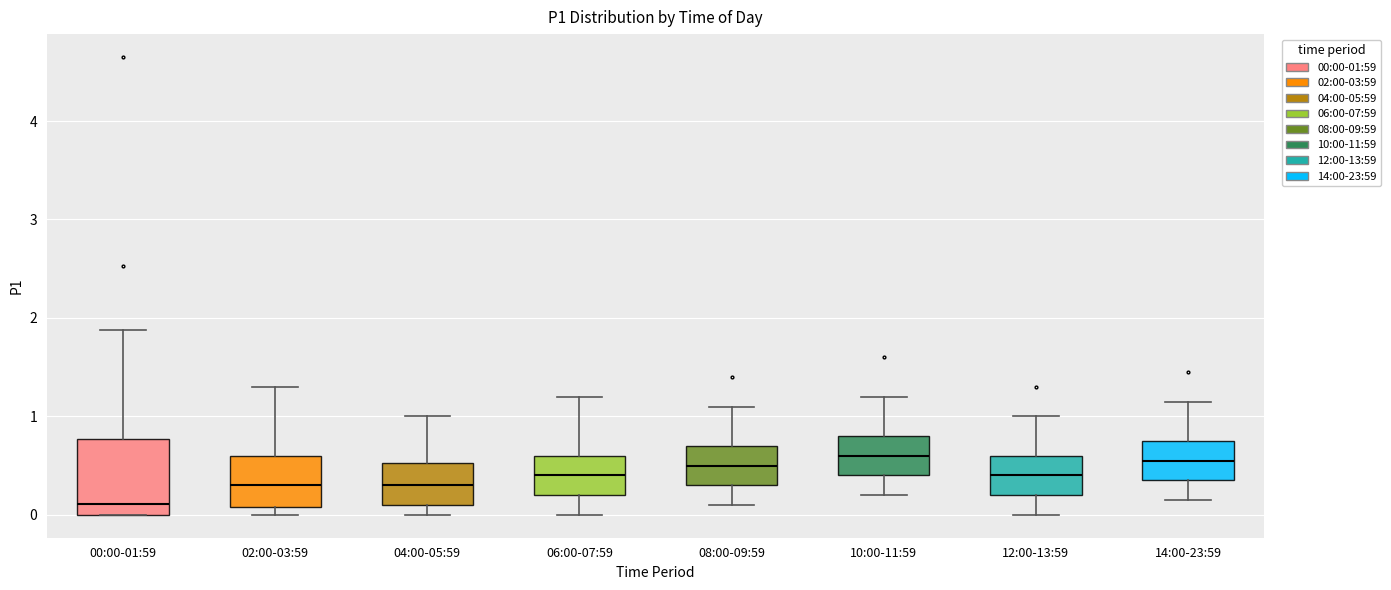

Where does the lower whisker of the box for 12:00-13:59 end on the y-axis? The values are not printed on the chart, so give them approximately, as read against the axis.

0.0